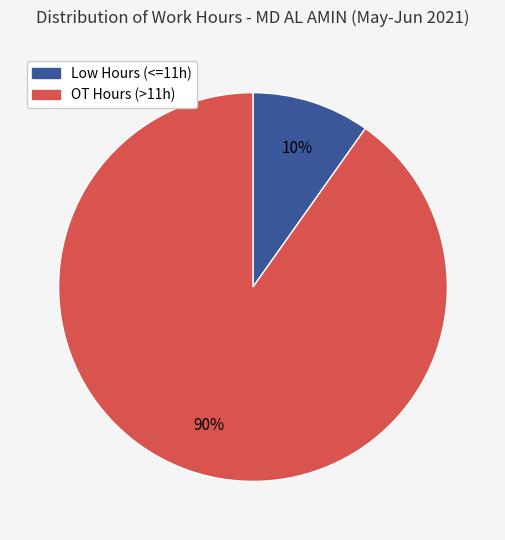

True or false: Low Hours (<=11h) accounts for 20% of the total.

False